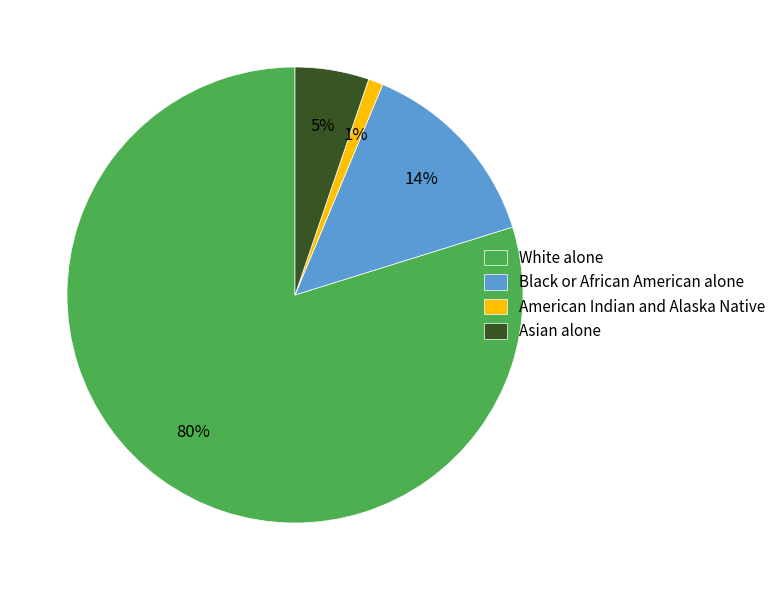

To the nearest percent, what is the difference between the Asian alone and White alone slice percentages?

75%